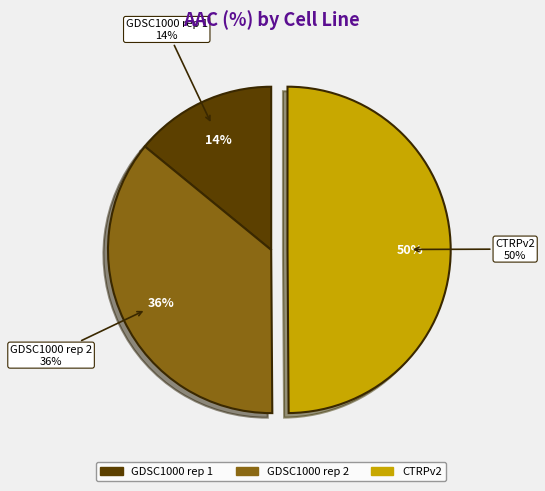

Count the number of slices in the pie.

3